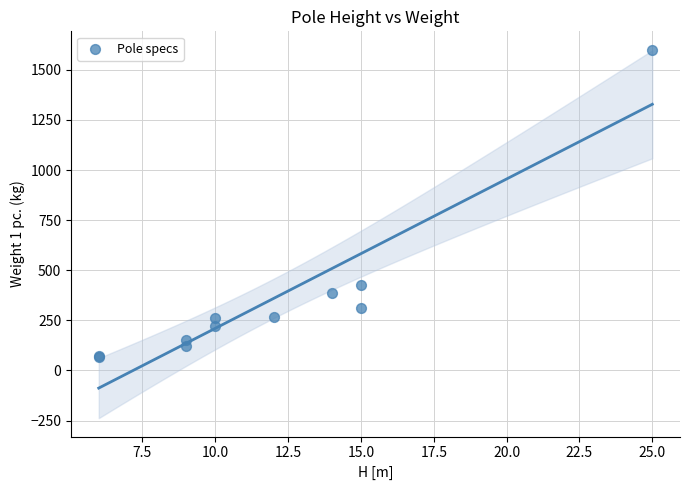

What Y value in the scatter plot is closest to 832?

425